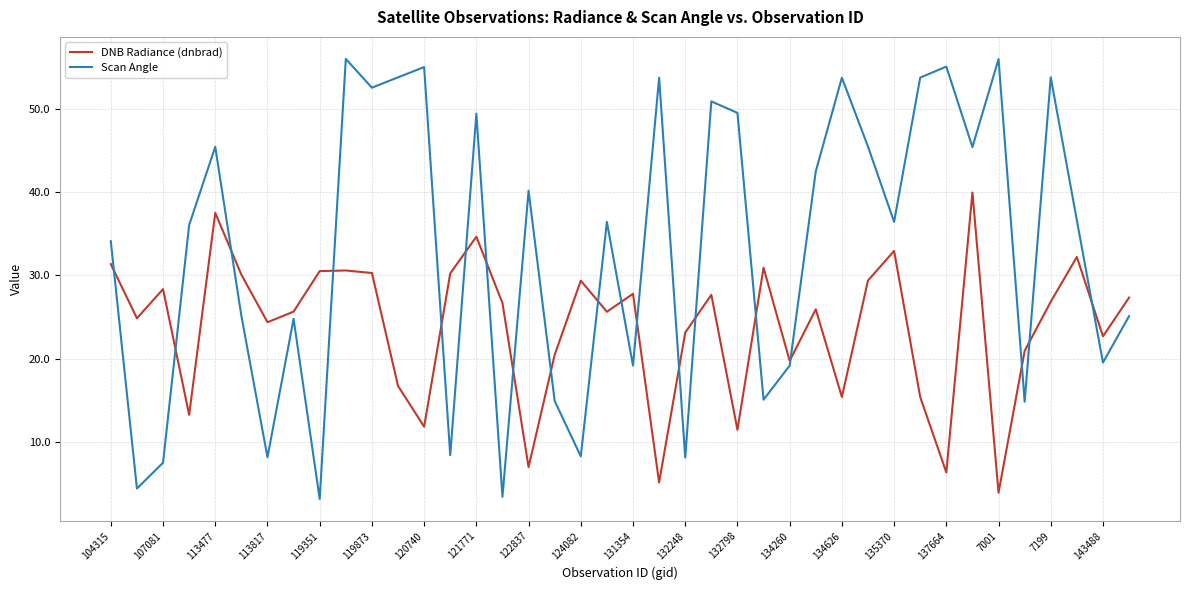

Which series has the largest total across all categories?

Scan Angle